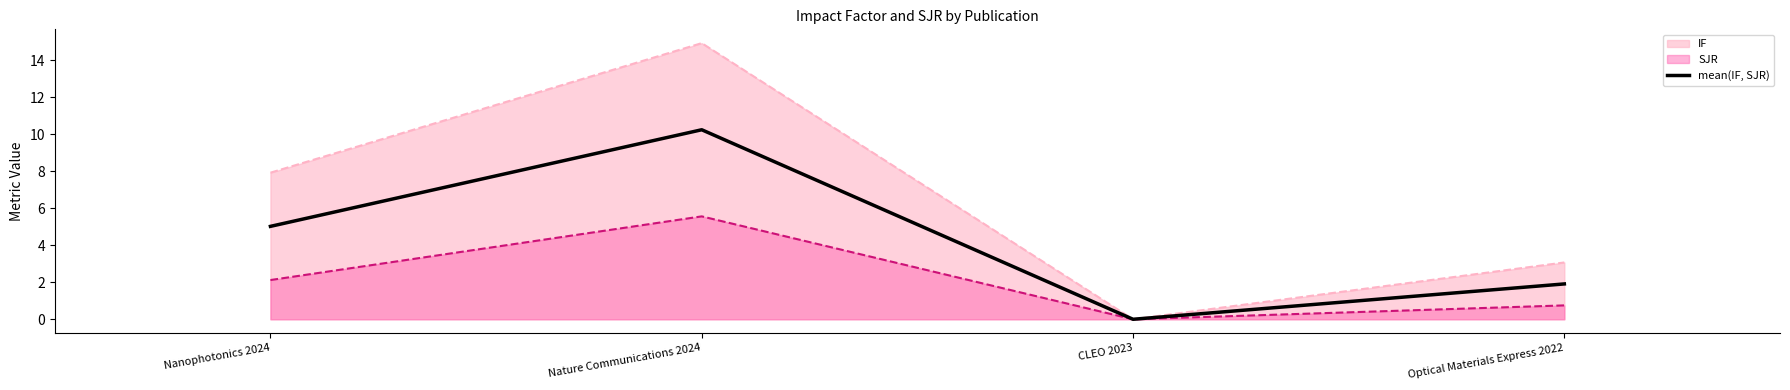

The value at Nanophotonics 2024 is 8.2. True or false?

False